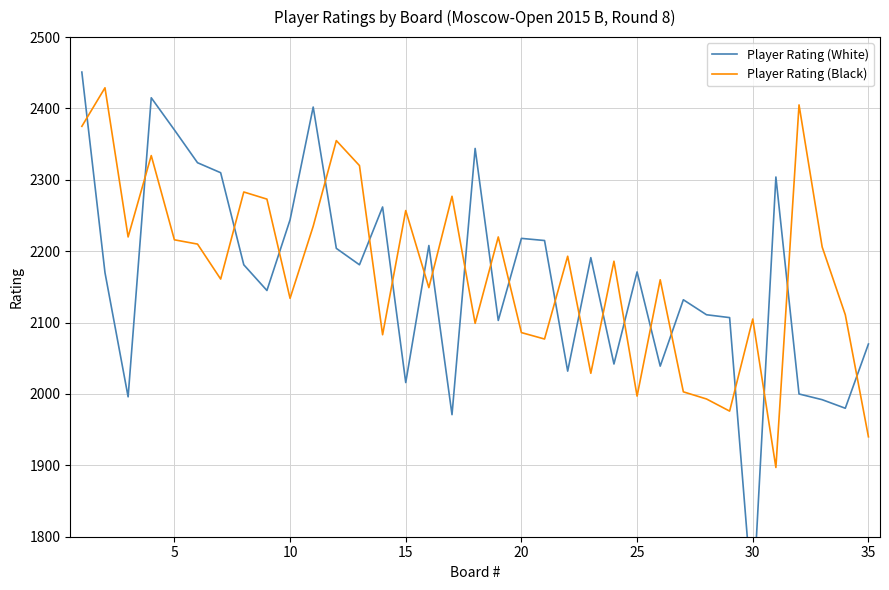

Reading left to right, extract all data points from this chart.

Player Rating (White): 2451	2170	1996	2415	2370	2324	2310	2181	2145	2244	2402	2204	2181	2262	2016	2208	1971	2344	2103	2218	2215	2032	2191	2042	2171	2039	2132	2111	2107	1704	2304	2000	1992	1980	2070
Player Rating (Black): 2375	2429	2220	2334	2216	2210	2161	2283	2273	2134	2235	2355	2320	2083	2257	2149	2277	2099	2220	2086	2077	2193	2029	2186	1997	2160	2003	1993	1976	2105	1897	2405	2206	2111	1940